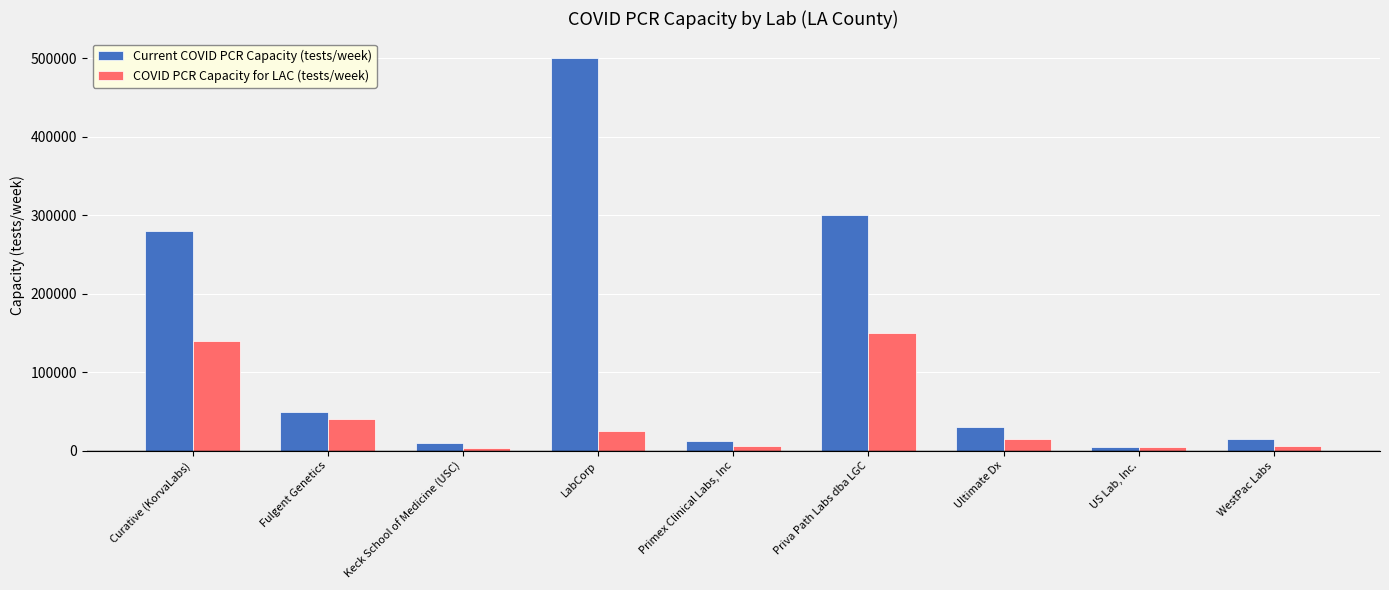

Which series has the largest total across all categories?

Current COVID PCR Capacity (tests/week)